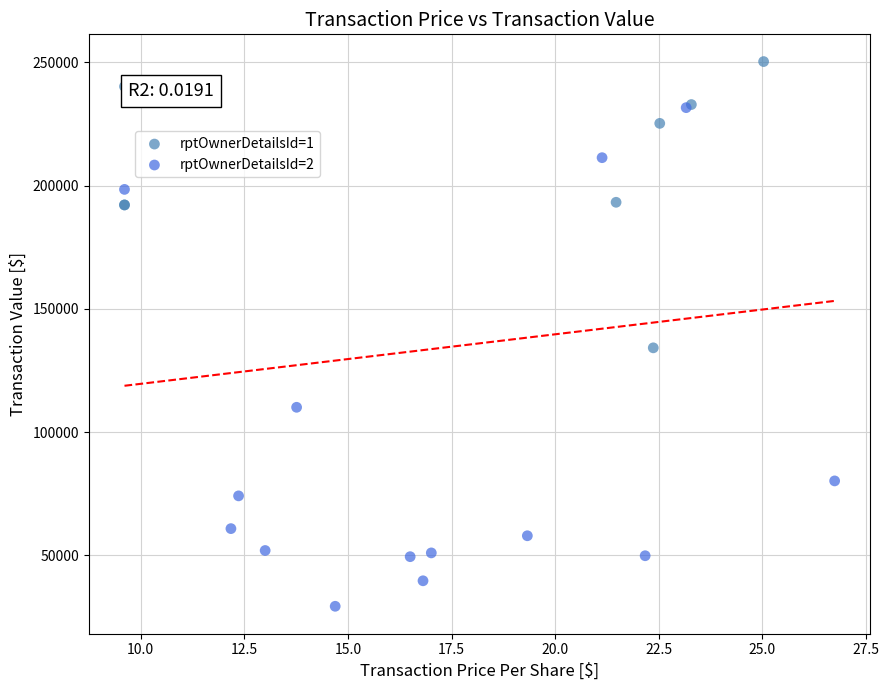

Which series contains the lowest Y value?

rptOwnerDetailsId=2